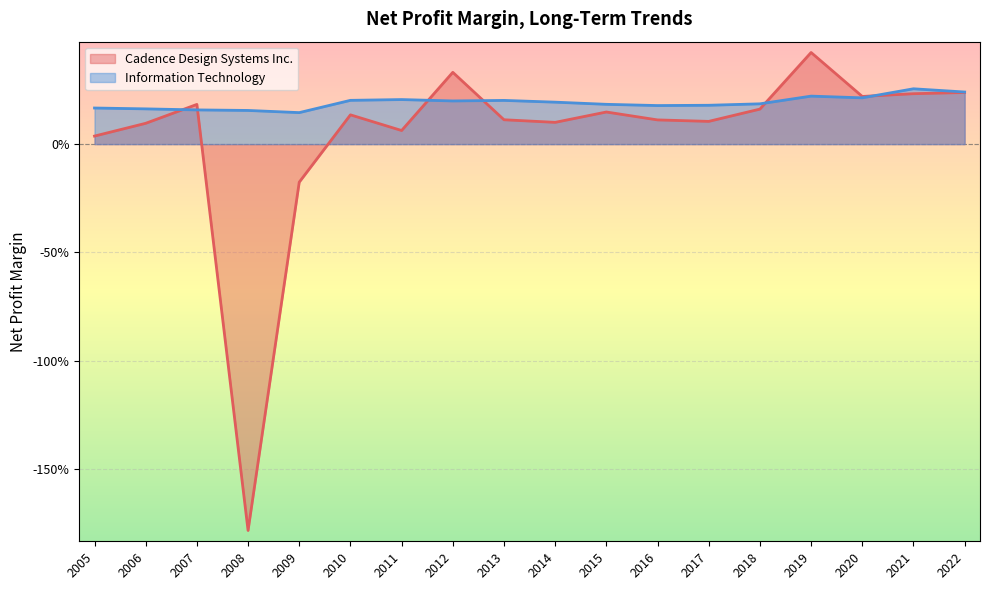

What is the approximate value of Information Technology at 2014?

0.2